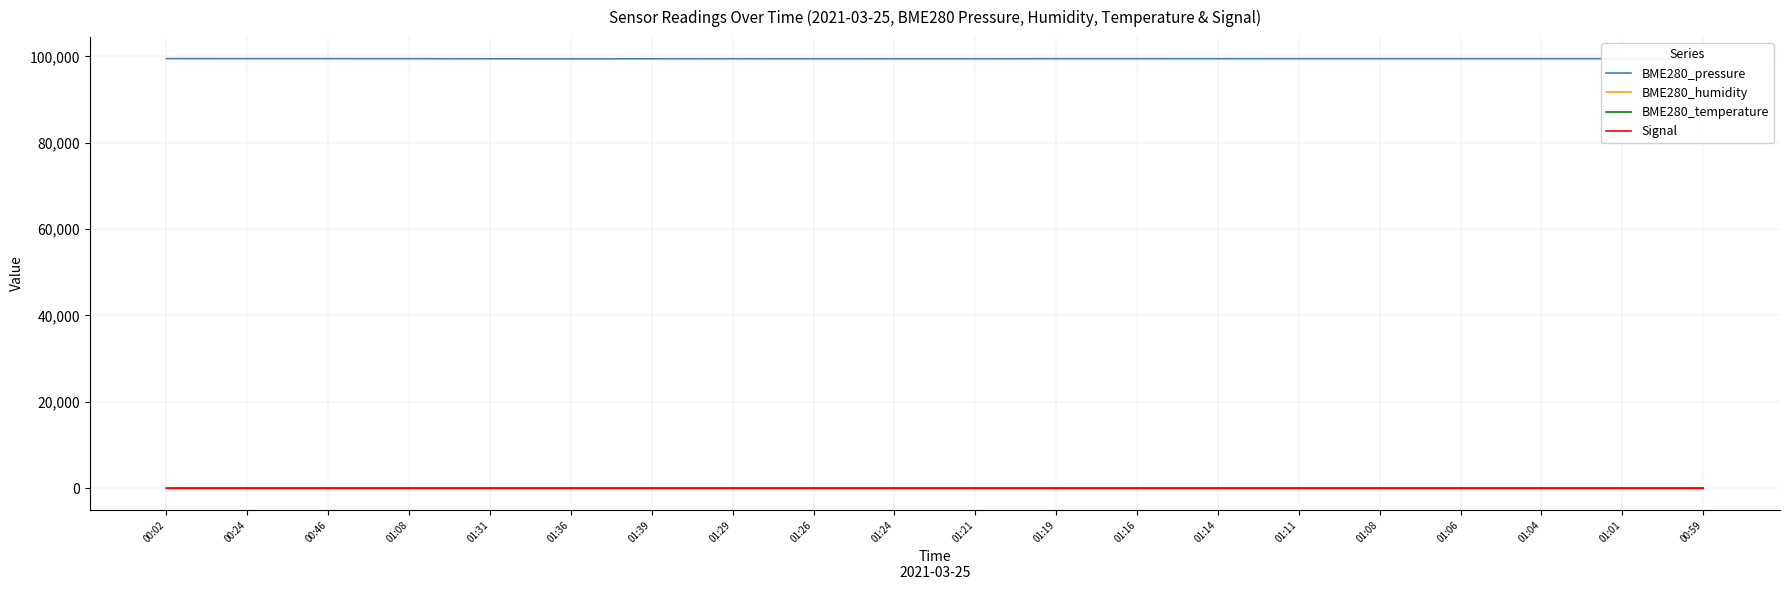

The value of Signal at 00:24 is -106.7. True or false?

False